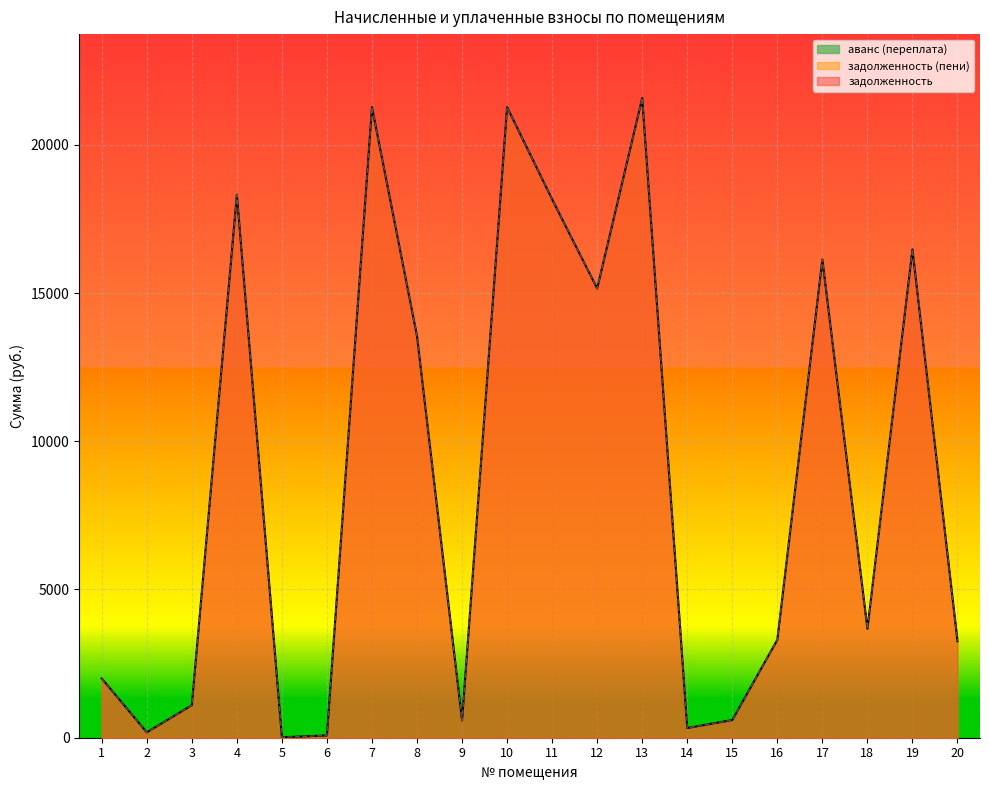

What is the minimum value shown in the chart?

14.0